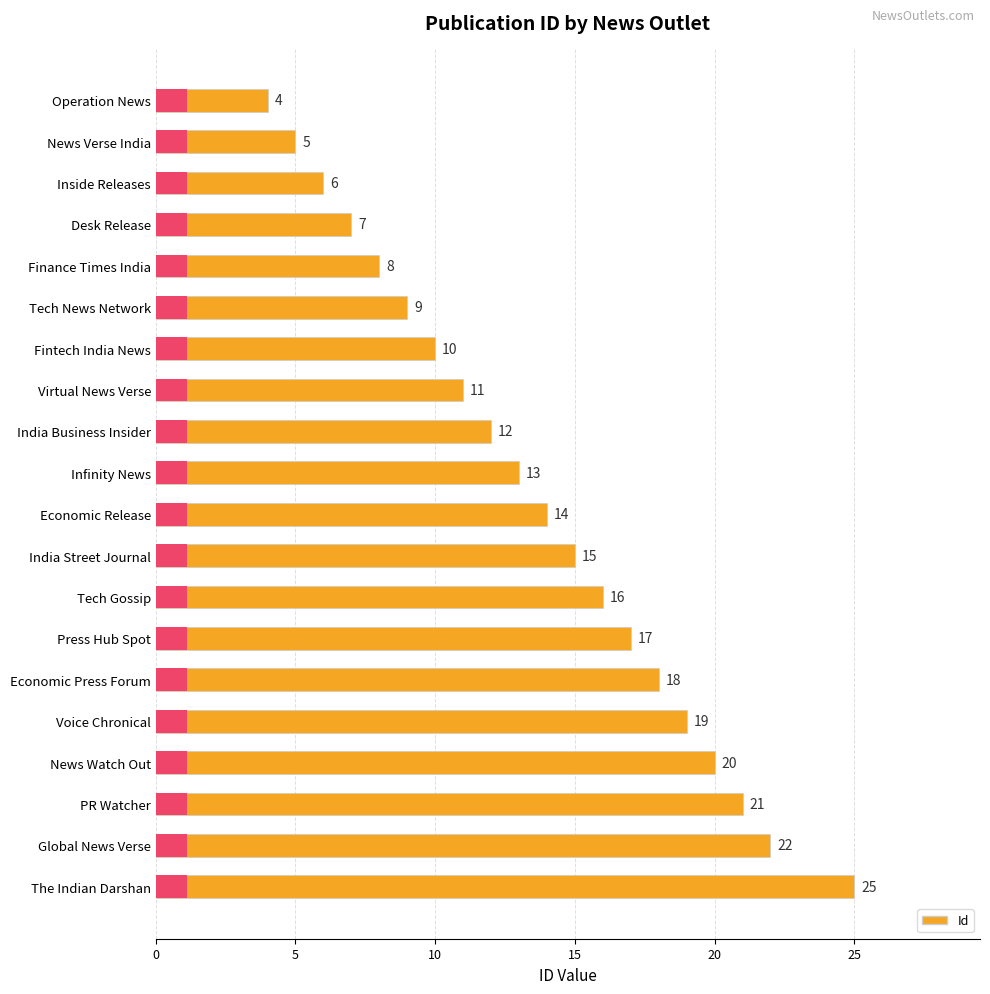

The value at News Verse India is 5. True or false?

True